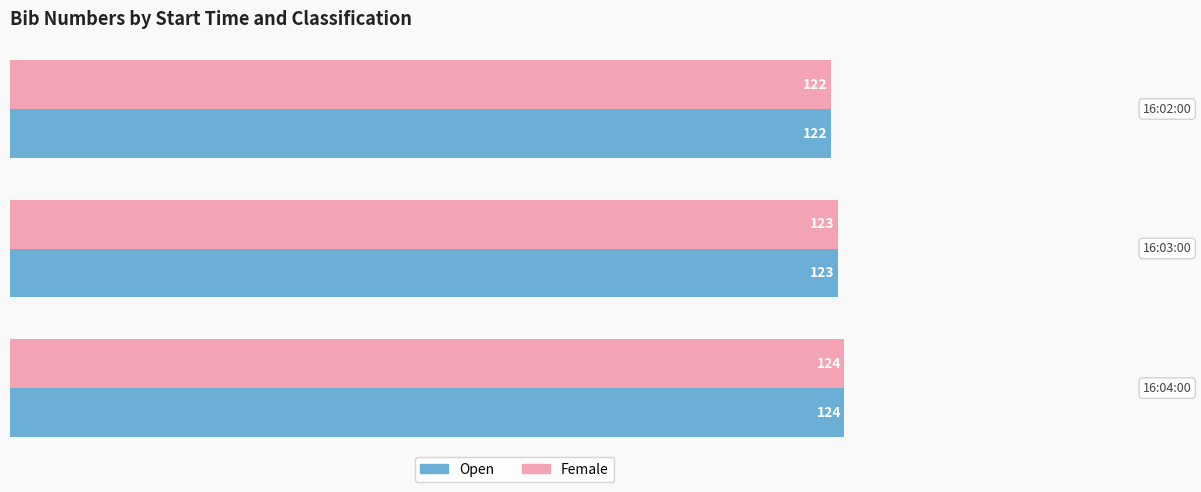

What is the minimum value shown in the chart?

122